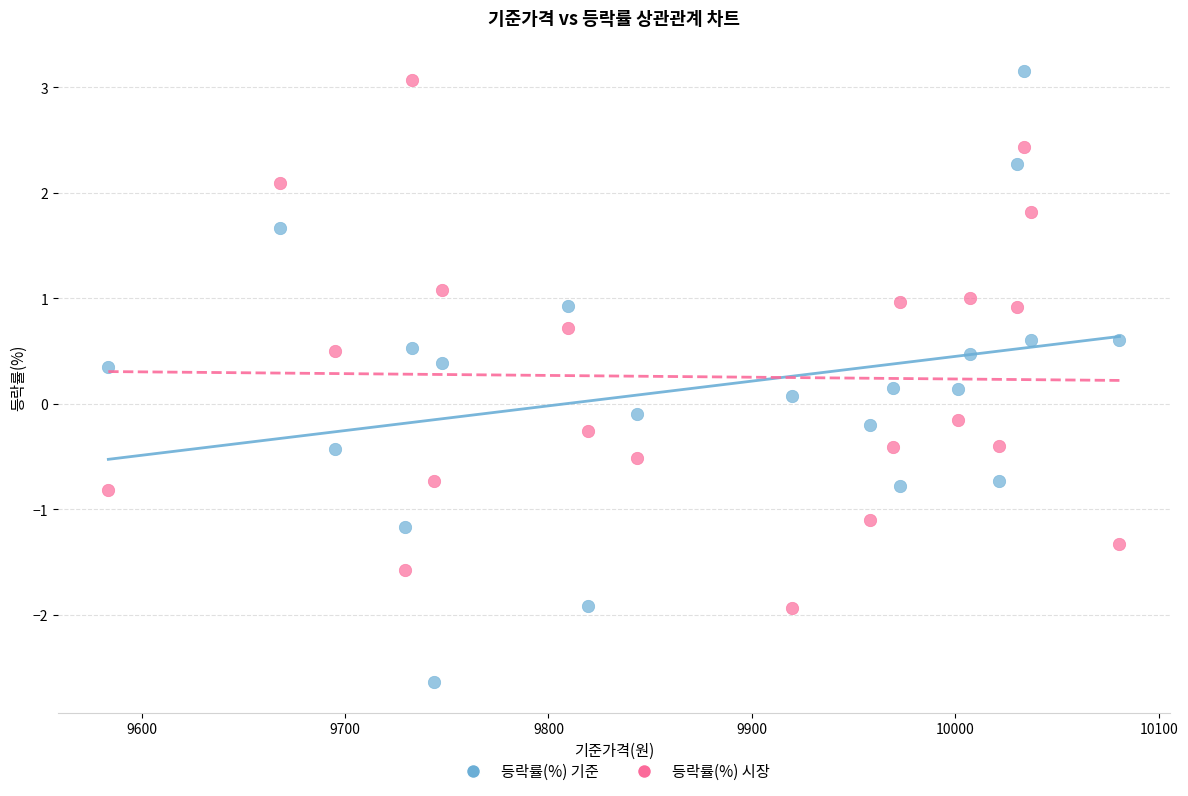

Which series contains the lowest Y value?

등락률(%) 기준